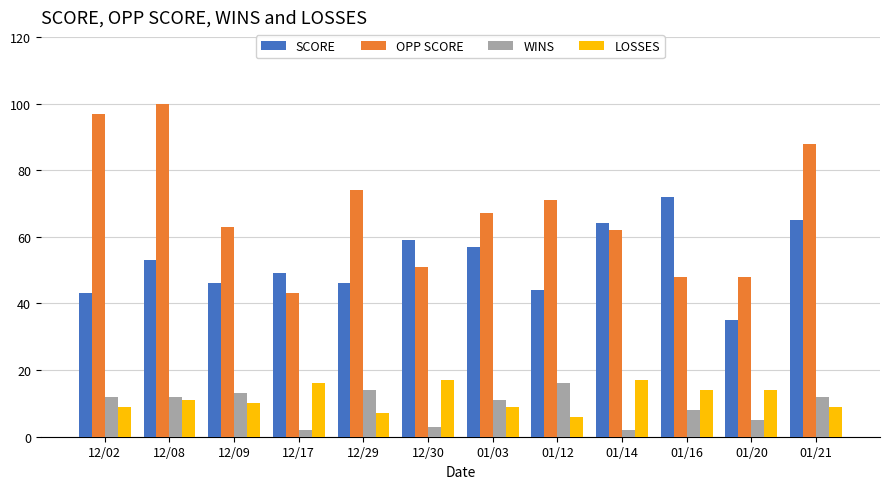

What is the maximum value shown in the chart?

100